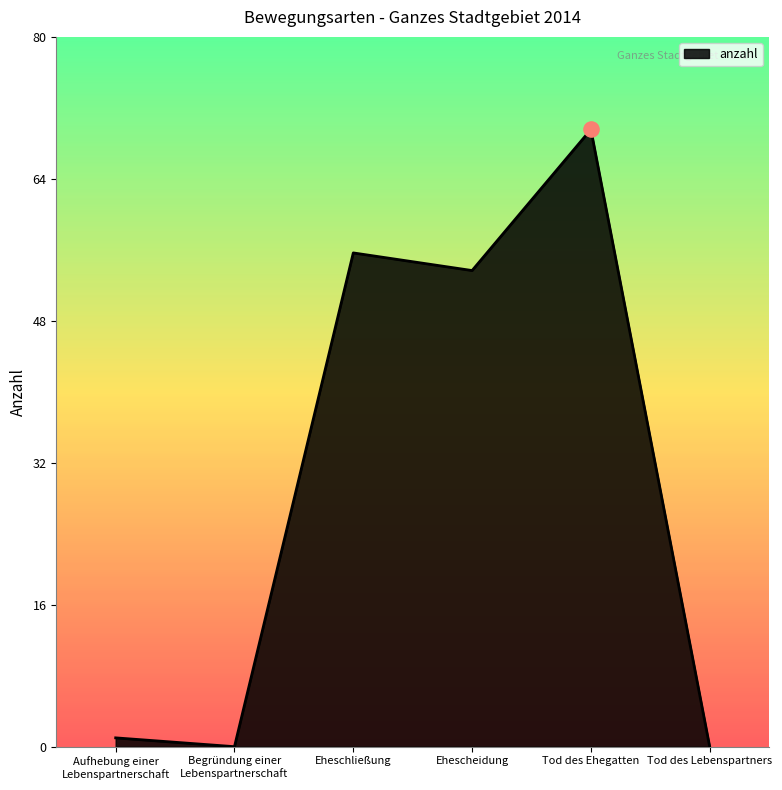

What is the change in value from Ehescheidung to Tod des Lebenspartners?

-54